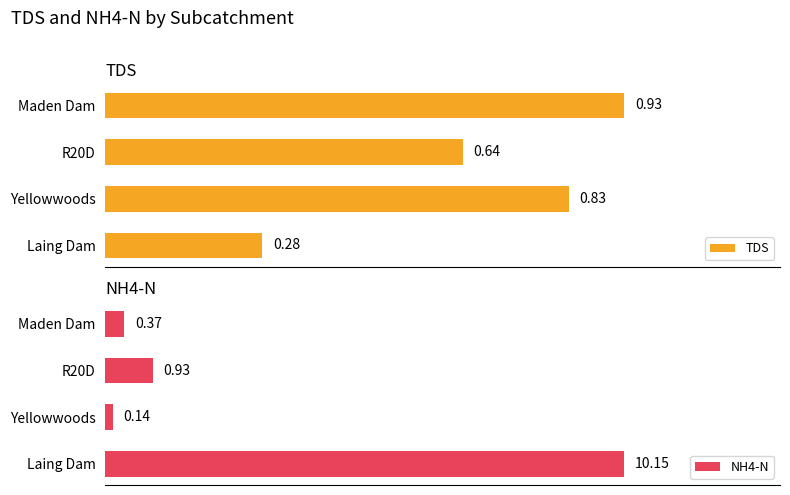

List the series in order of their overall mean, lowest first.

TDS, NH4-N